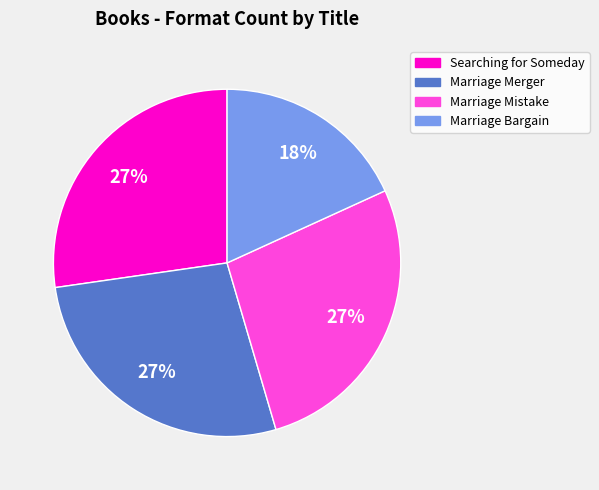

Is Marriage Mistake the majority of the pie?

No